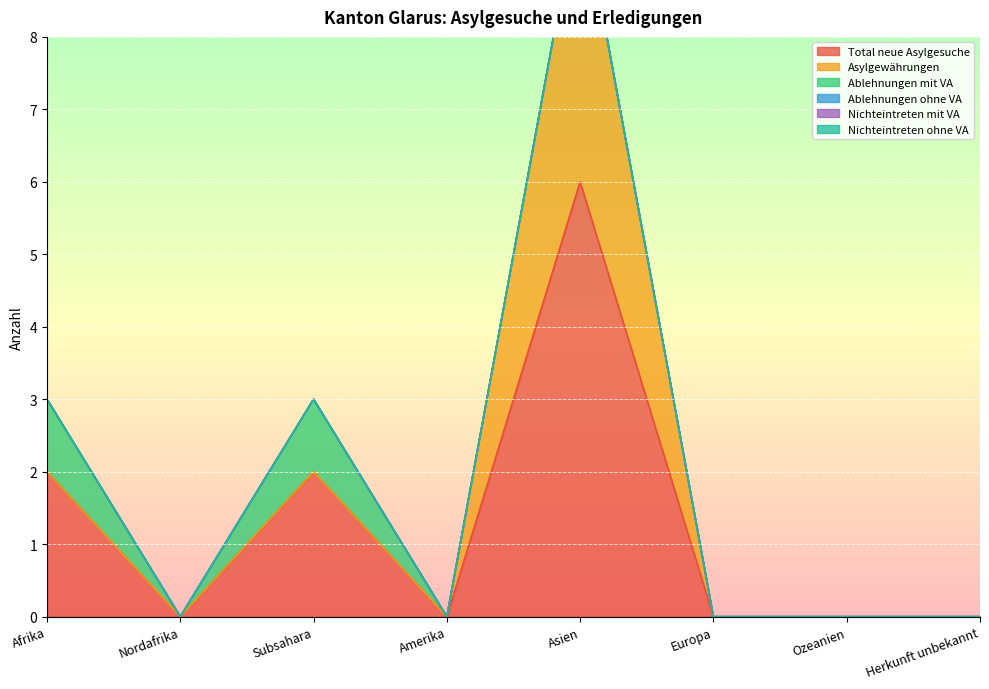

In Total neue Asylgesuche, how many points are lower than both neighbors (excluding endpoints)?

2